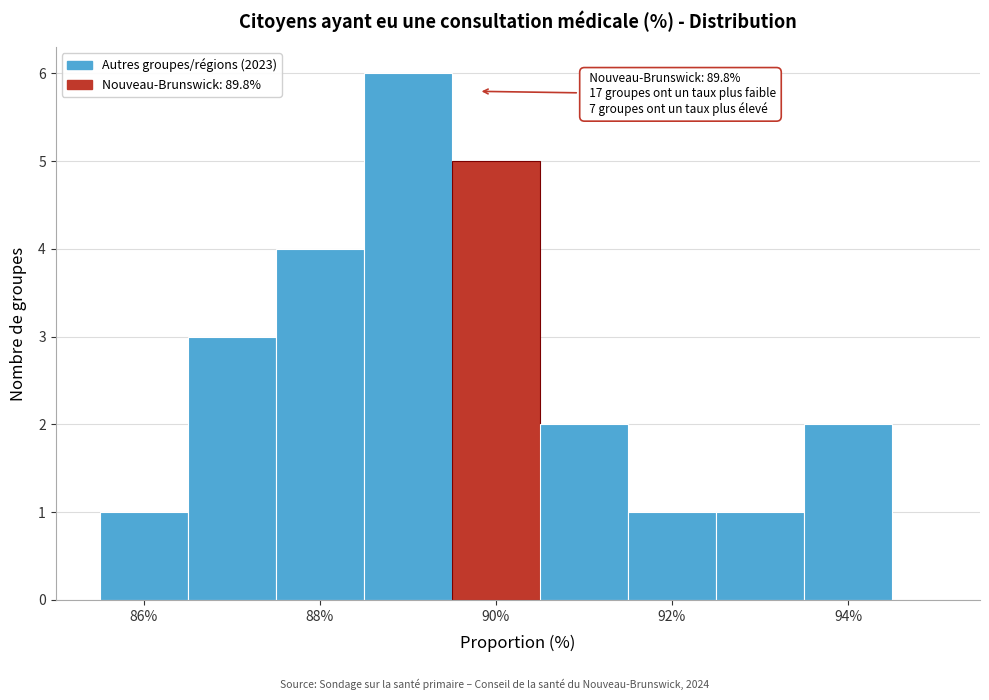

Over which range of the x-axis is the bar tallest?

88.5 to 89.5